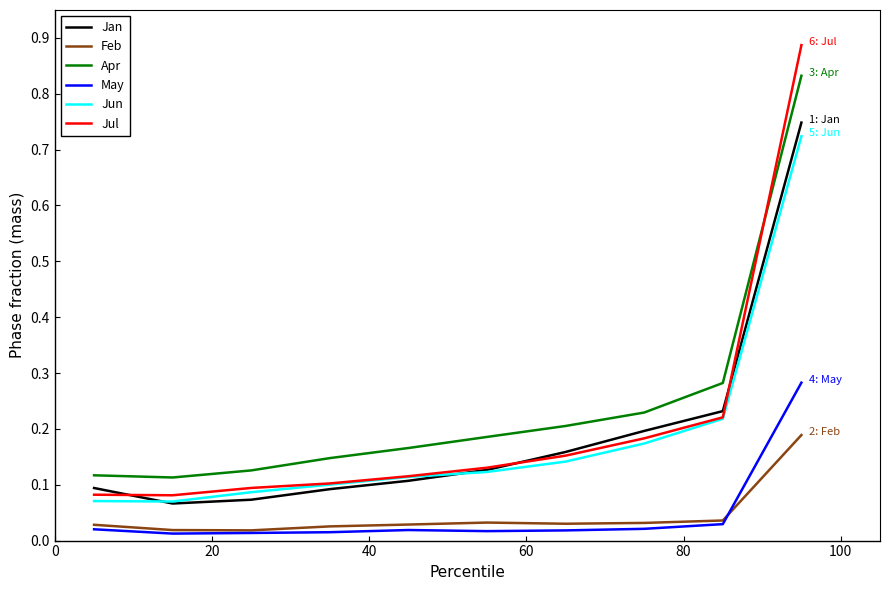

Which series has the widest spread of values?

Jul